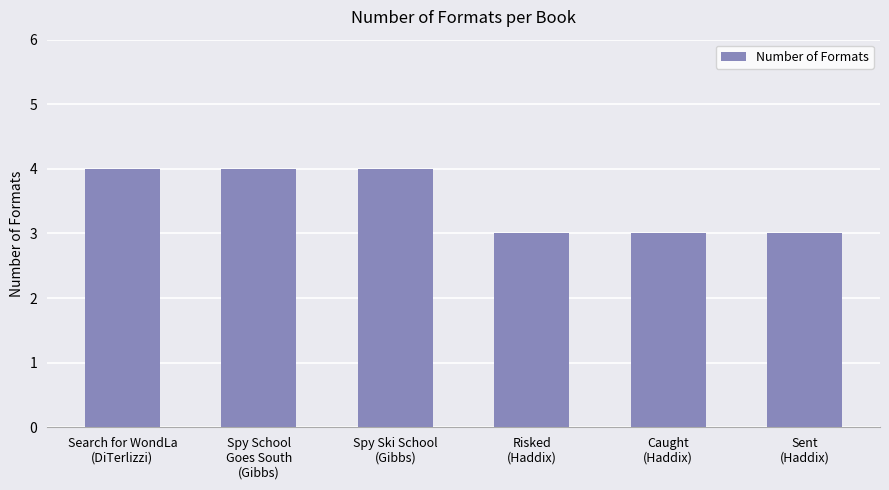

Reading left to right, list all the values displayed in this chart.

Search for WondLa
(DiTerlizzi)=4	Spy School
Goes South
(Gibbs)=4	Spy Ski School
(Gibbs)=4	Risked
(Haddix)=3	Caught
(Haddix)=3	Sent
(Haddix)=3